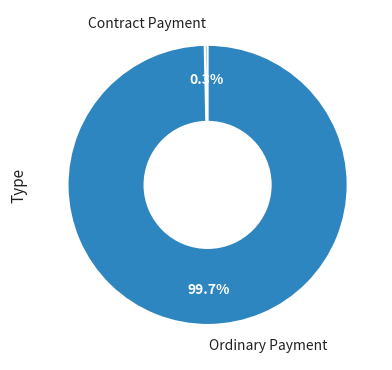

Is it true that Contract Payment is 0% of the pie?

True